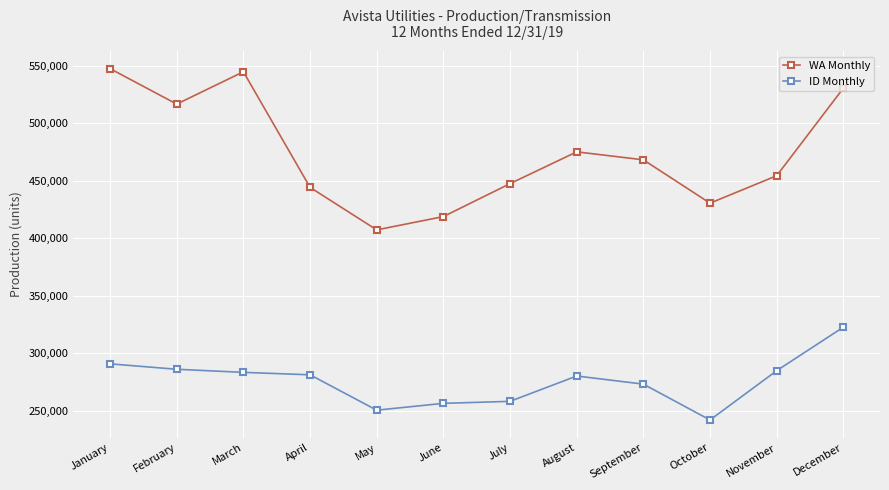

What are all the series names shown in the legend?

WA Monthly, ID Monthly